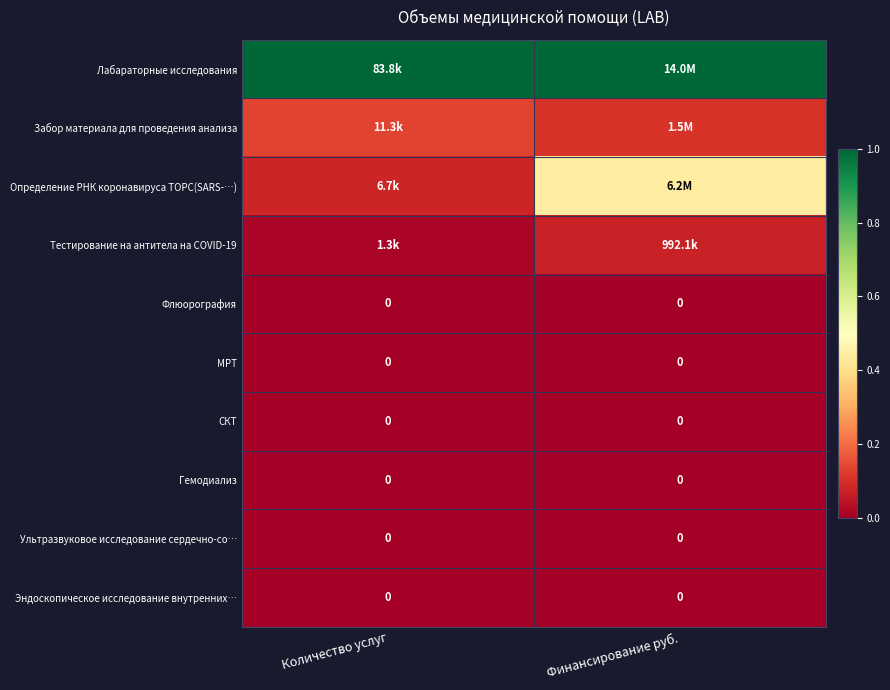

Between Финансирование руб. and Количество услуг, which is larger?

Финансирование руб.